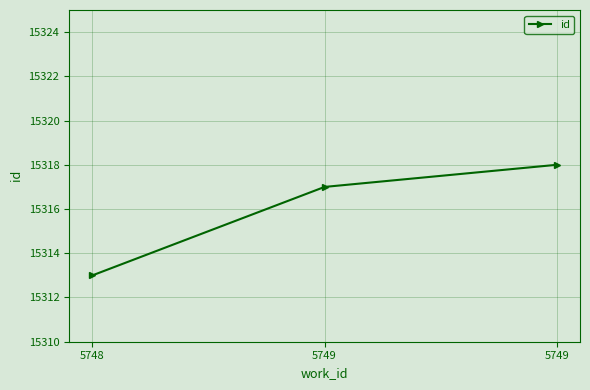

How many lines are shown in the chart?

1